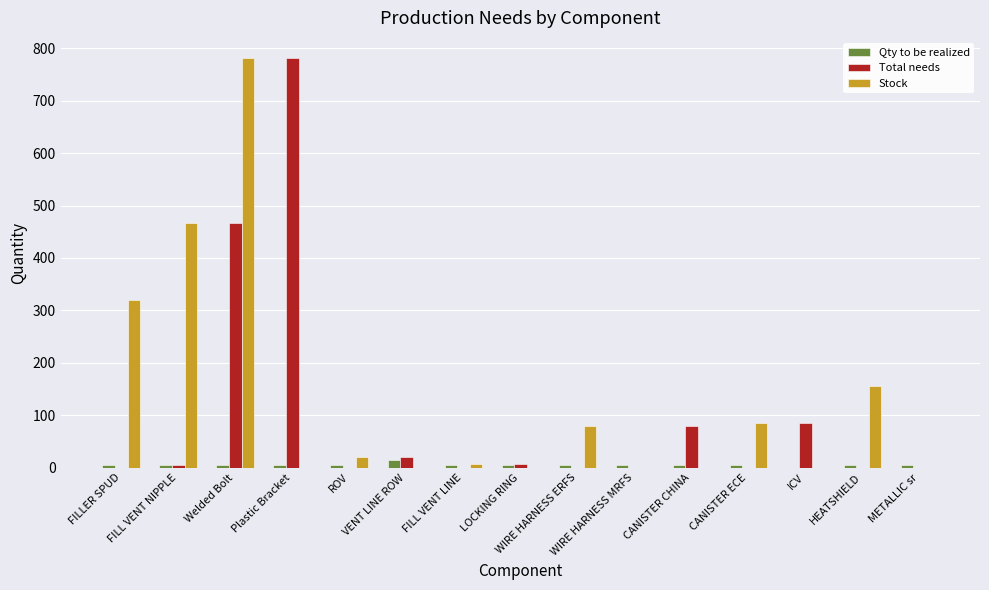

What is the greatest value displayed?

781